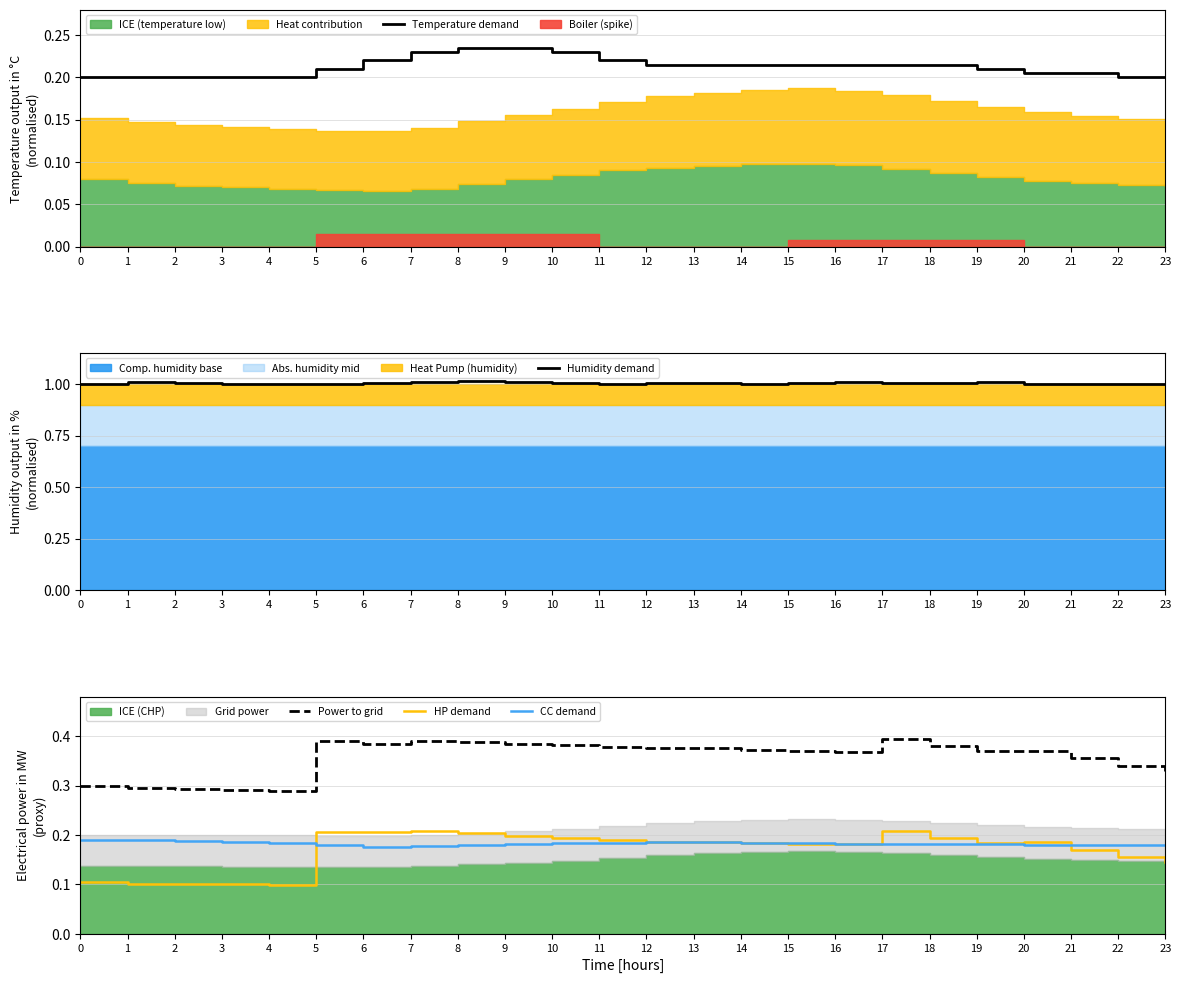

How many lines are shown in the chart?

5